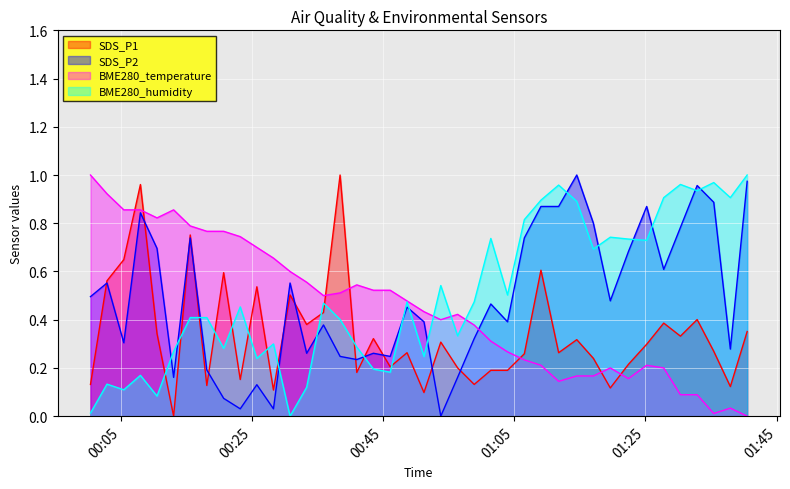

Reading left to right, list all the values displayed in this chart.

SDS_P1: 2023/08/16 00:00:19=0.1	2023/08/16 00:02:50=0.6	2023/08/16 00:05:24=0.6	2023/08/16 00:07:56=1.0	2023/08/16 00:10:28=0.3	2023/08/16 00:13:00=0.0	2023/08/16 00:15:32=0.8	2023/08/16 00:18:04=0.1	2023/08/16 00:20:38=0.6	2023/08/16 00:23:10=0.2	2023/08/16 00:25:42=0.5	2023/08/16 00:28:14=0.1	2023/08/16 00:30:46=0.5	2023/08/16 00:33:18=0.4	2023/08/16 00:35:52=0.4	2023/08/16 00:38:24=1.0	2023/08/16 00:40:57=0.2	2023/08/16 00:43:29=0.3	2023/08/16 00:46:03=0.2	2023/08/16 00:48:37=0.3	2023/08/16 00:51:12=0.1	2023/08/16 00:53:46=0.3	2023/08/16 00:56:20=0.2	2023/08/16 00:58:52=0.1	2023/08/16 01:01:24=0.2	2023/08/16 01:03:57=0.2	2023/08/16 01:06:31=0.3	2023/08/16 01:09:03=0.6	2023/08/16 01:11:45=0.3	2023/08/16 01:14:31=0.3	2023/08/16 01:17:03=0.2	2023/08/16 01:19:38=0.1	2023/08/16 01:22:24=0.2	2023/08/16 01:25:11=0.3	2023/08/16 01:27:47=0.4	2023/08/16 01:30:20=0.3	2023/08/16 01:32:53=0.4	2023/08/16 01:35:25=0.3	2023/08/16 01:37:57=0.1	2023/08/16 01:40:31=0.4
SDS_P2: 2023/08/16 00:00:19=0.5	2023/08/16 00:02:50=0.6	2023/08/16 00:05:24=0.3	2023/08/16 00:07:56=0.8	2023/08/16 00:10:28=0.7	2023/08/16 00:13:00=0.2	2023/08/16 00:15:32=0.7	2023/08/16 00:18:04=0.2	2023/08/16 00:20:38=0.1	2023/08/16 00:23:10=0.0	2023/08/16 00:25:42=0.1	2023/08/16 00:28:14=0.0	2023/08/16 00:30:46=0.6	2023/08/16 00:33:18=0.3	2023/08/16 00:35:52=0.4	2023/08/16 00:38:24=0.2	2023/08/16 00:40:57=0.2	2023/08/16 00:43:29=0.3	2023/08/16 00:46:03=0.2	2023/08/16 00:48:37=0.5	2023/08/16 00:51:12=0.4	2023/08/16 00:53:46=0.0	2023/08/16 00:56:20=0.2	2023/08/16 00:58:52=0.3	2023/08/16 01:01:24=0.5	2023/08/16 01:03:57=0.4	2023/08/16 01:06:31=0.7	2023/08/16 01:09:03=0.9	2023/08/16 01:11:45=0.9	2023/08/16 01:14:31=1.0	2023/08/16 01:17:03=0.8	2023/08/16 01:19:38=0.5	2023/08/16 01:22:24=0.7	2023/08/16 01:25:11=0.9	2023/08/16 01:27:47=0.6	2023/08/16 01:30:20=0.8	2023/08/16 01:32:53=1.0	2023/08/16 01:35:25=0.9	2023/08/16 01:37:57=0.3	2023/08/16 01:40:31=1.0
BME280_temperature: 2023/08/16 00:00:19=1.0	2023/08/16 00:02:50=0.9	2023/08/16 00:05:24=0.9	2023/08/16 00:07:56=0.9	2023/08/16 00:10:28=0.8	2023/08/16 00:13:00=0.9	2023/08/16 00:15:32=0.8	2023/08/16 00:18:04=0.8	2023/08/16 00:20:38=0.8	2023/08/16 00:23:10=0.7	2023/08/16 00:25:42=0.7	2023/08/16 00:28:14=0.7	2023/08/16 00:30:46=0.6	2023/08/16 00:33:18=0.6	2023/08/16 00:35:52=0.5	2023/08/16 00:38:24=0.5	2023/08/16 00:40:57=0.5	2023/08/16 00:43:29=0.5	2023/08/16 00:46:03=0.5	2023/08/16 00:48:37=0.5	2023/08/16 00:51:12=0.4	2023/08/16 00:53:46=0.4	2023/08/16 00:56:20=0.4	2023/08/16 00:58:52=0.4	2023/08/16 01:01:24=0.3	2023/08/16 01:03:57=0.3	2023/08/16 01:06:31=0.2	2023/08/16 01:09:03=0.2	2023/08/16 01:11:45=0.1	2023/08/16 01:14:31=0.2	2023/08/16 01:17:03=0.2	2023/08/16 01:19:38=0.2	2023/08/16 01:22:24=0.2	2023/08/16 01:25:11=0.2	2023/08/16 01:27:47=0.2	2023/08/16 01:30:20=0.1	2023/08/16 01:32:53=0.1	2023/08/16 01:35:25=0.0	2023/08/16 01:37:57=0.0	2023/08/16 01:40:31=0.0
BME280_humidity: 2023/08/16 00:00:19=0.0	2023/08/16 00:02:50=0.1	2023/08/16 00:05:24=0.1	2023/08/16 00:07:56=0.2	2023/08/16 00:10:28=0.1	2023/08/16 00:13:00=0.3	2023/08/16 00:15:32=0.4	2023/08/16 00:18:04=0.4	2023/08/16 00:20:38=0.3	2023/08/16 00:23:10=0.5	2023/08/16 00:25:42=0.2	2023/08/16 00:28:14=0.3	2023/08/16 00:30:46=0.0	2023/08/16 00:33:18=0.1	2023/08/16 00:35:52=0.5	2023/08/16 00:38:24=0.4	2023/08/16 00:40:57=0.3	2023/08/16 00:43:29=0.2	2023/08/16 00:46:03=0.2	2023/08/16 00:48:37=0.5	2023/08/16 00:51:12=0.2	2023/08/16 00:53:46=0.5	2023/08/16 00:56:20=0.3	2023/08/16 00:58:52=0.5	2023/08/16 01:01:24=0.7	2023/08/16 01:03:57=0.5	2023/08/16 01:06:31=0.8	2023/08/16 01:09:03=0.9	2023/08/16 01:11:45=1.0	2023/08/16 01:14:31=0.9	2023/08/16 01:17:03=0.7	2023/08/16 01:19:38=0.7	2023/08/16 01:22:24=0.7	2023/08/16 01:25:11=0.7	2023/08/16 01:27:47=0.9	2023/08/16 01:30:20=1.0	2023/08/16 01:32:53=0.9	2023/08/16 01:35:25=1.0	2023/08/16 01:37:57=0.9	2023/08/16 01:40:31=1.0